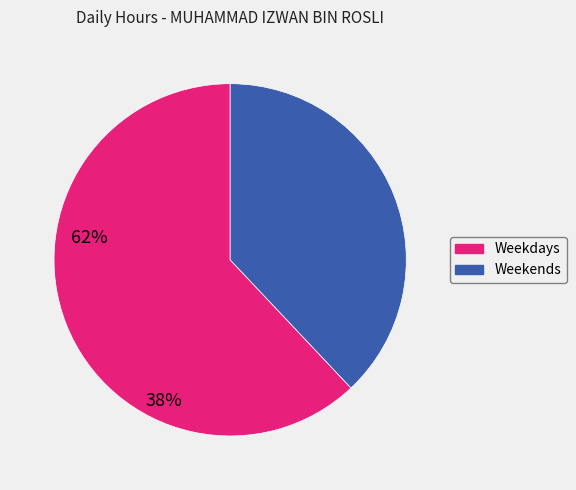

How many segments does this pie chart have?

2